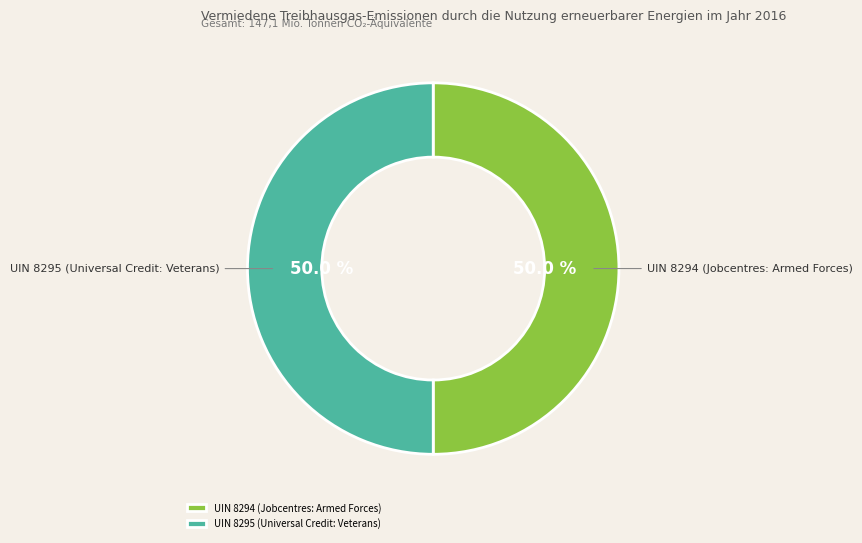

Is the sum of UIN 8295 (Universal Credit: Veterans) and UIN 8294 (Jobcentres: Armed Forces) greater than half?

Yes